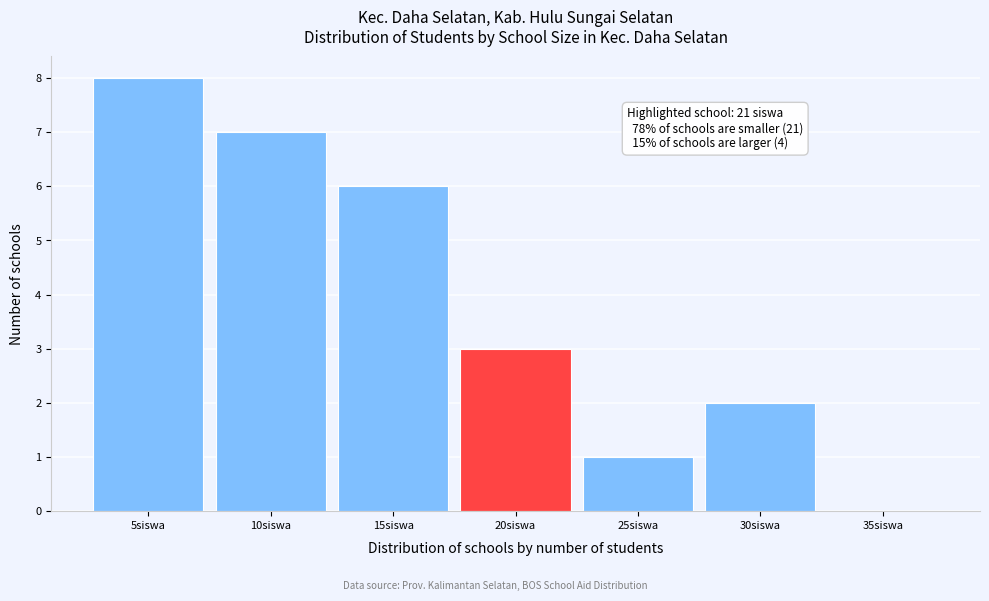

Reading left to right, list all the values displayed in this chart.

5siswa=8	10siswa=7	15siswa=6	20siswa=3	25siswa=1	30siswa=2	35siswa=0